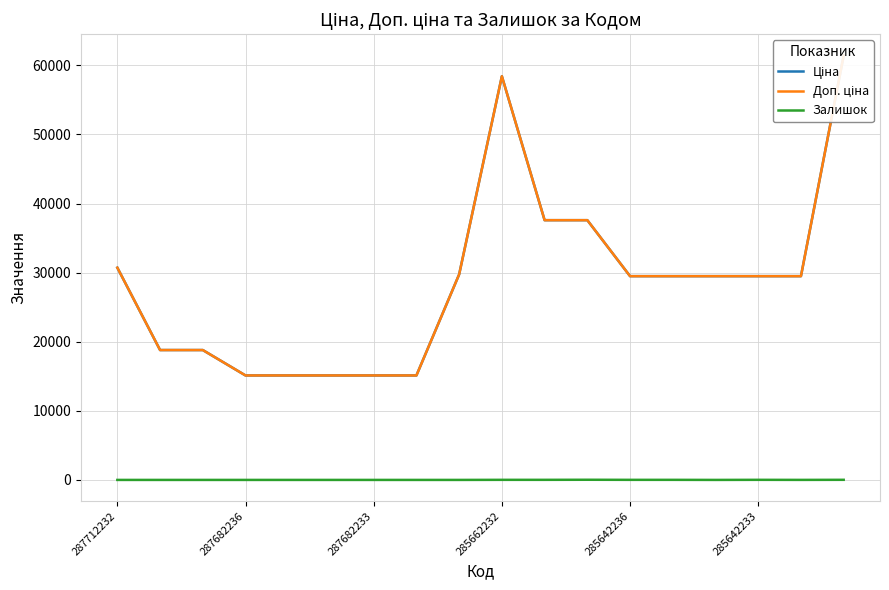

Which series has the largest total across all categories?

Ціна